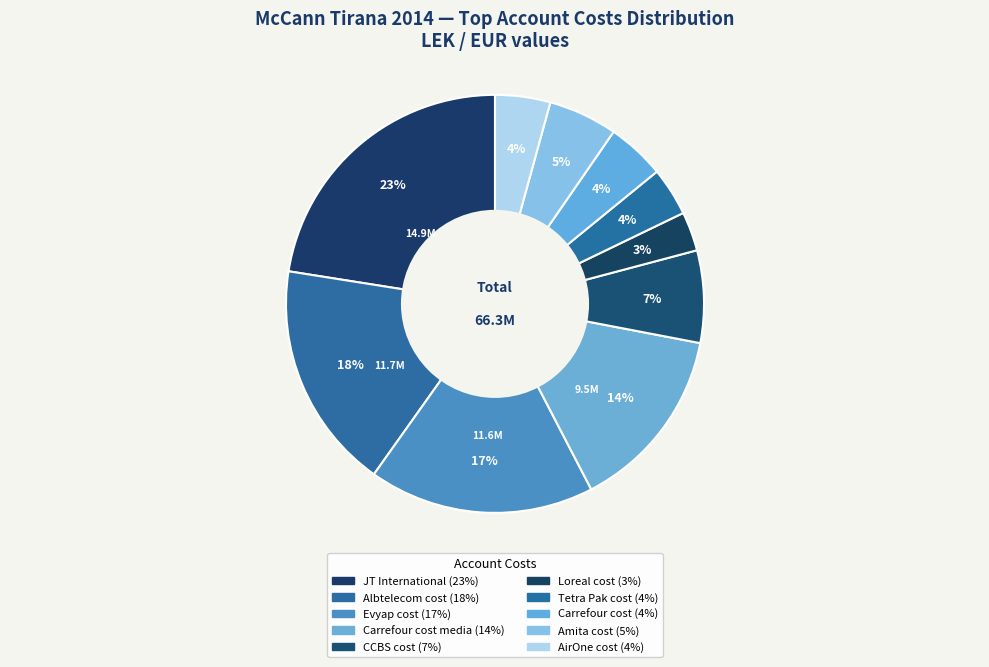

Count the number of slices in the pie.

10